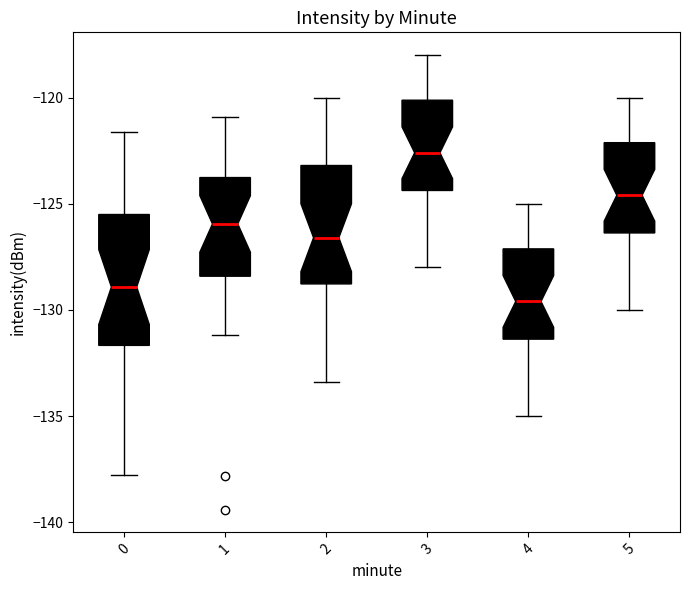

Reading left to right, read every box against the y-axis: the position of its median line, the range the box covers, and the ends of its whiskers. The values are not printed on the chart, so give them approximately, as read against the axis.

0: median -129.0, box -131.5 to -125.5, whiskers -138.0 to -121.5
1: median -126.0, box -128.5 to -124.0, whiskers -131.0 to -121.0
2: median -126.5, box -129.0 to -123.0, whiskers -133.5 to -120.0
3: median -122.5, box -124.5 to -120.0, whiskers -128.0 to -118.0
4: median -129.5, box -131.5 to -127.0, whiskers -135.0 to -125.0
5: median -124.5, box -126.5 to -122.0, whiskers -130.0 to -120.0